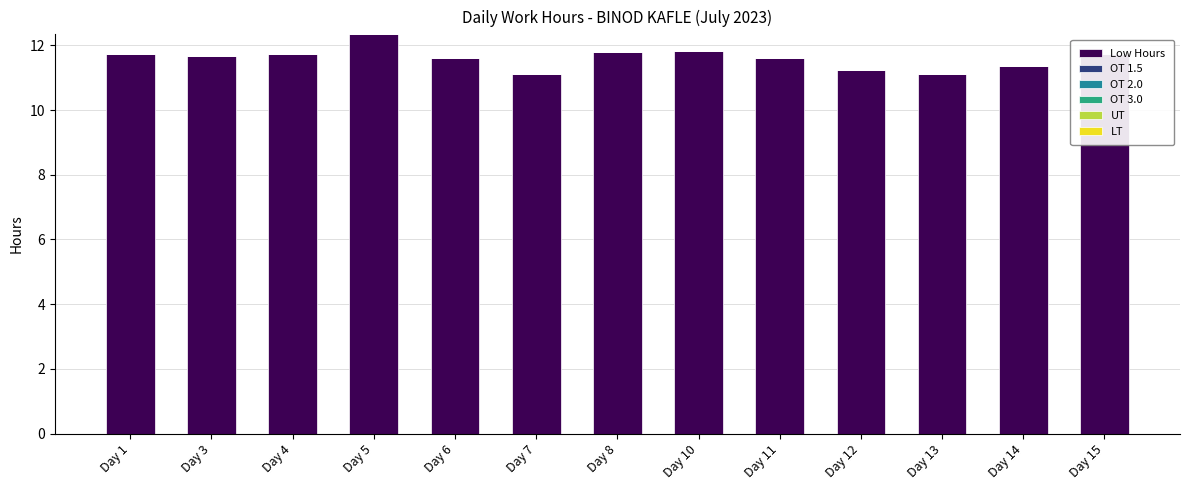

Approximately how many times larger is the value at Day 1 compared to Day 15?

1.0